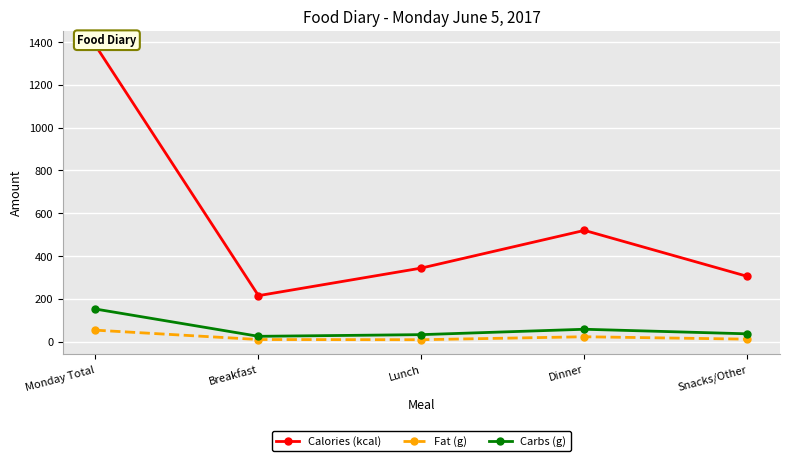

True or false: Carbs (g) and Fat (g) cross at least once.

False